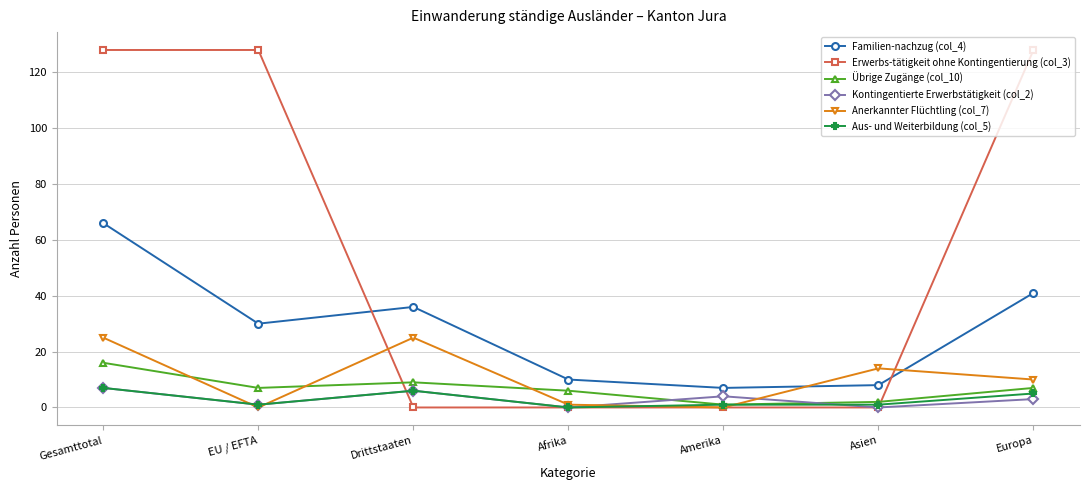

What is the sum of all Übrige Zugänge (col_10) values?

48